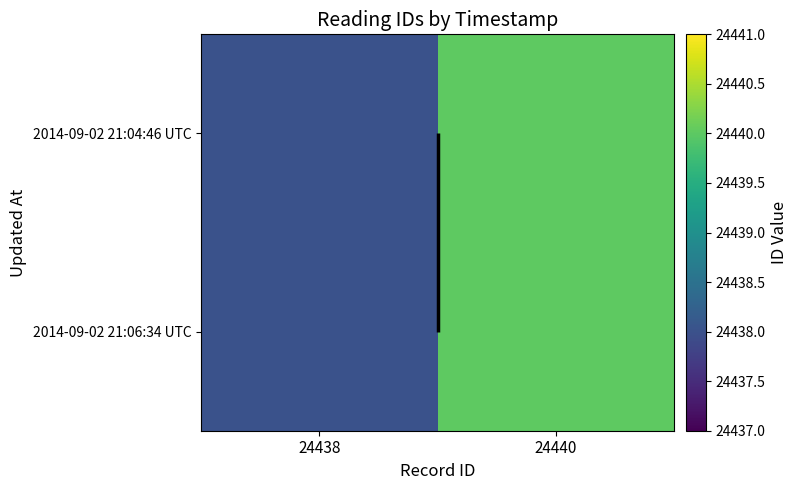

Read the 2014-09-02 21:06:34 UTC value at 24440.

24440